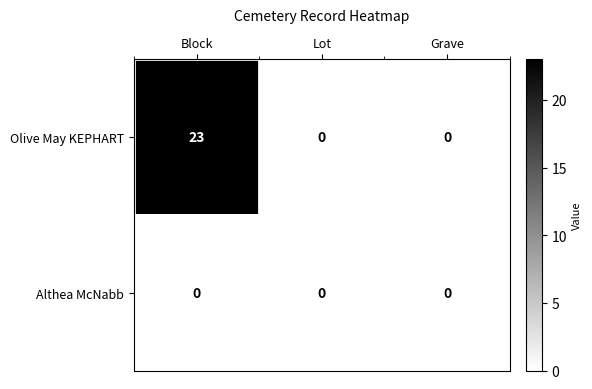

Which label corresponds to the largest value in the chart?

Block